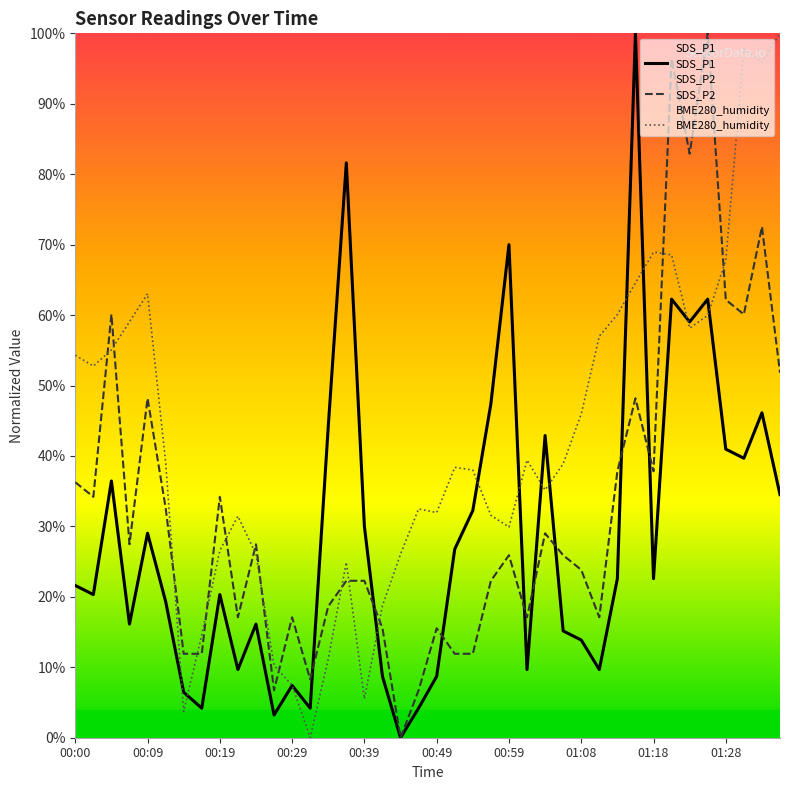

List the series in order of their overall mean, lowest first.

SDS_P1, SDS_P2, BME280_humidity